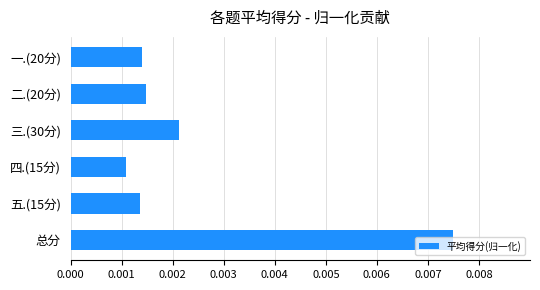

At which category does the chart reach its minimum across all series?

四.(15分)